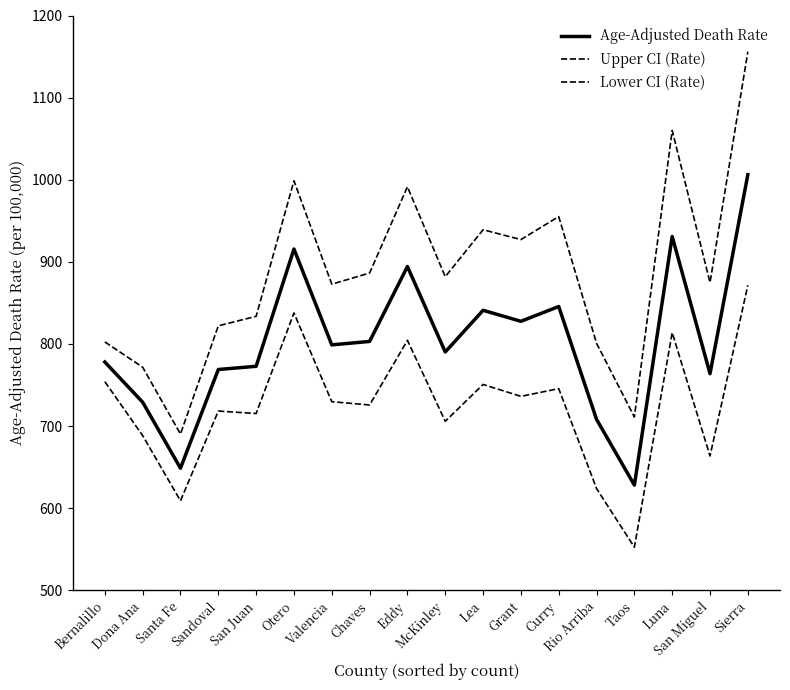

Does the chart display data point markers on the line(s)?

No